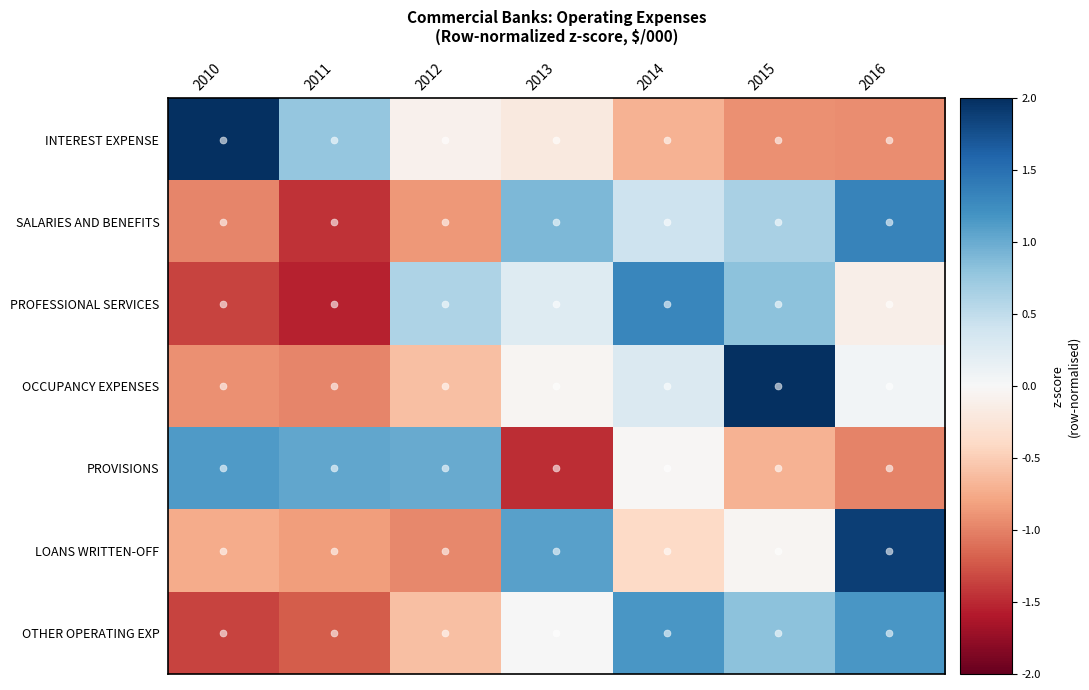

At which category does the chart reach its peak across all series?

2015